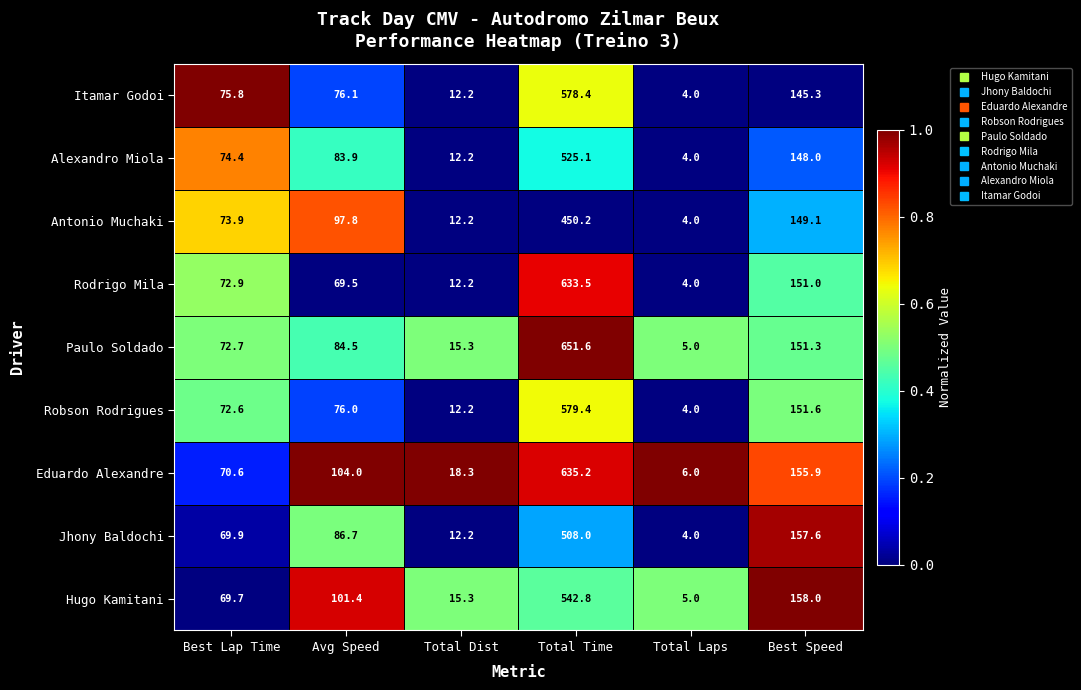

What is the approximate value of Antonio Muchaki at Total Dist?

12.2